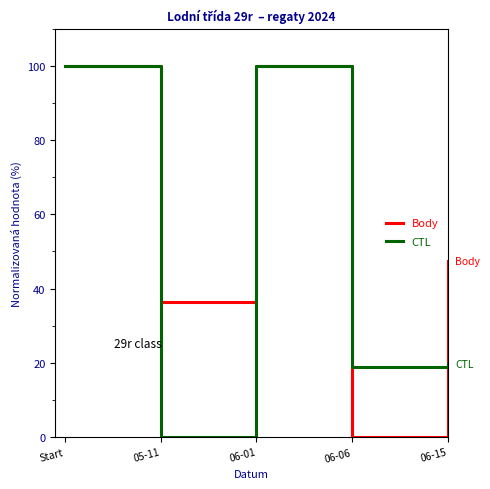

What is the difference between the highest and lowest values at 06-15?

27.9